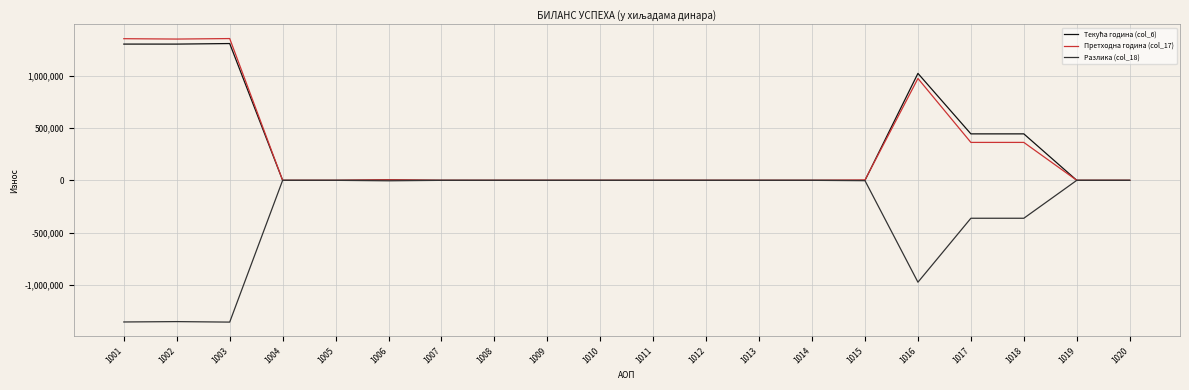

How many lines are shown in the chart?

3